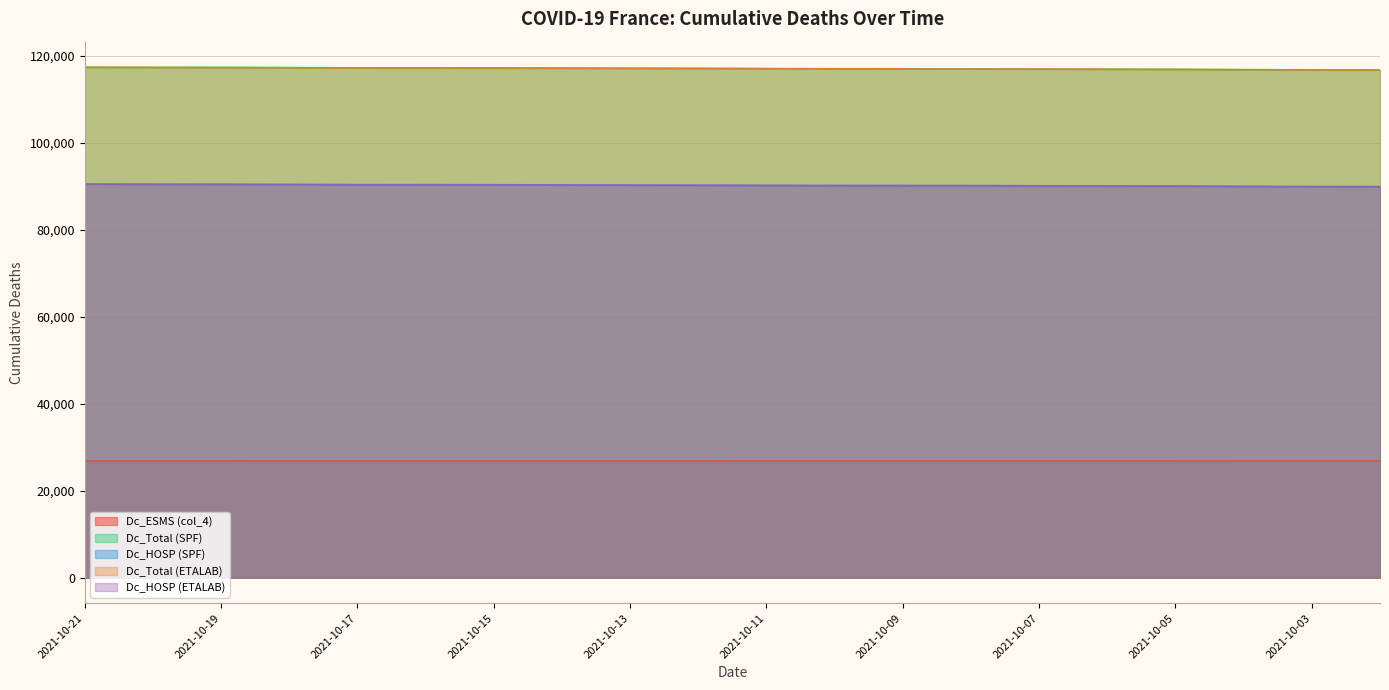

At which label is Dc_HOSP (SPF) closest to 90245?

2021-10-11